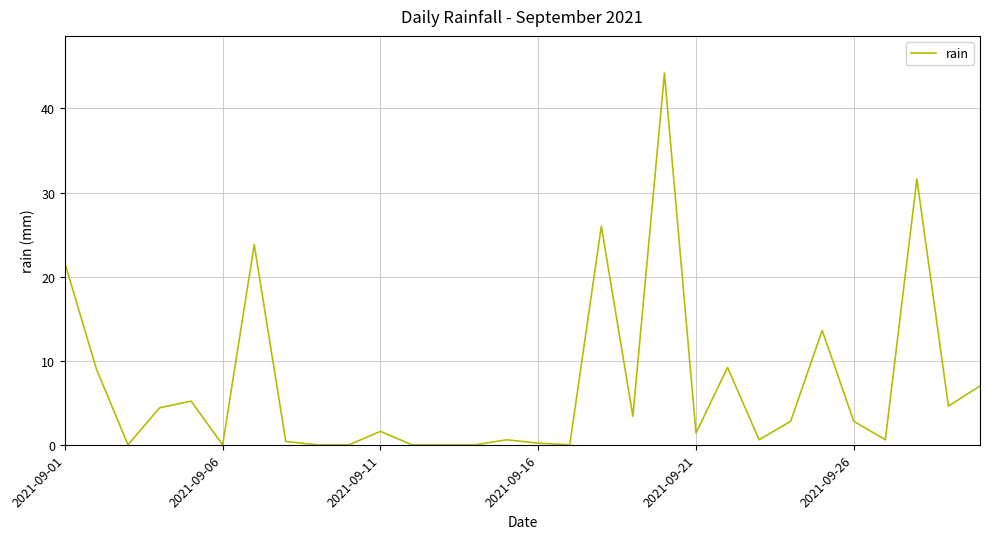

Does the chart display data point markers on the line(s)?

No